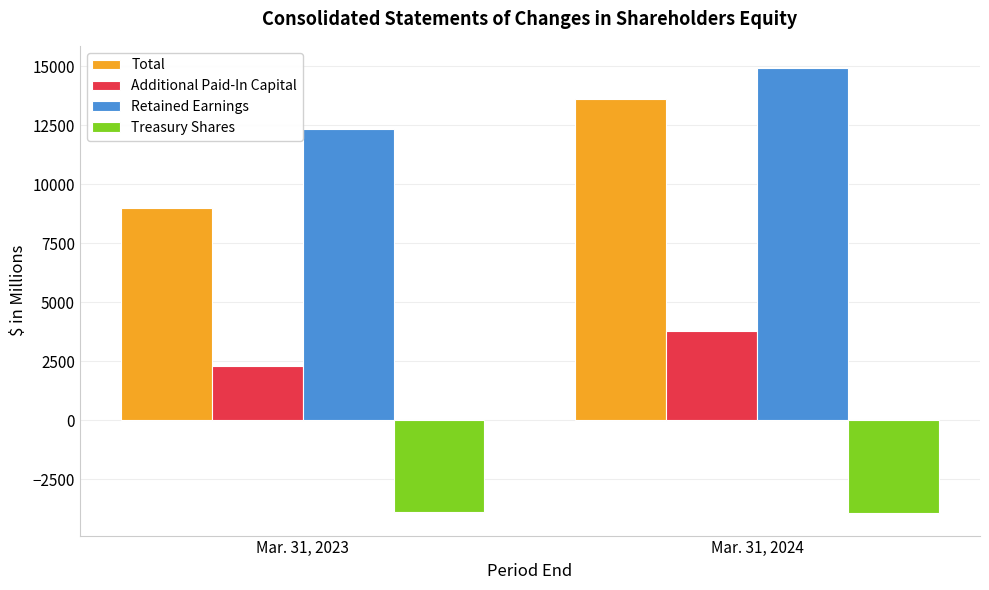

Which series has the largest range (max minus min)?

Total